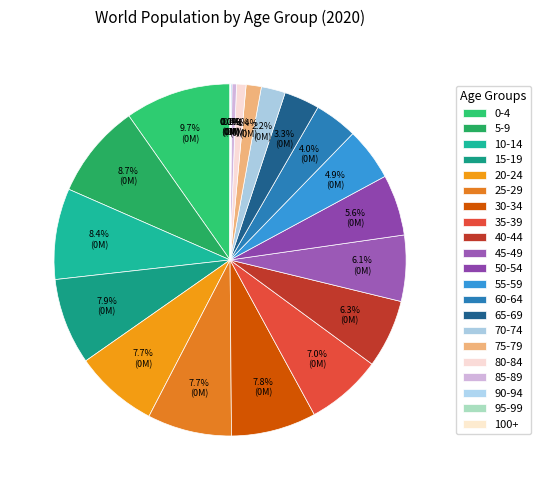

To the nearest percent, what portion does 10-14 represent?

8%